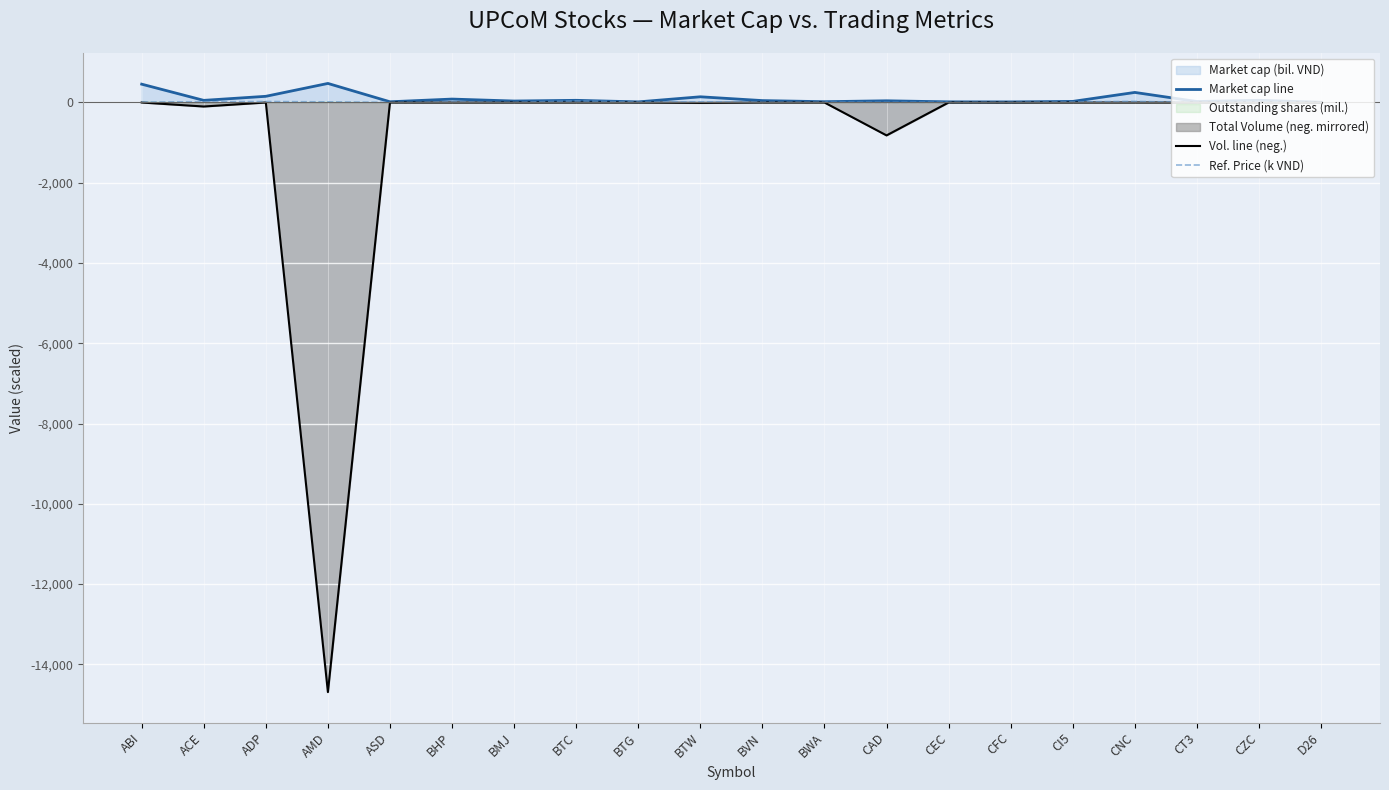

Which series has the largest total across all categories?

Market cap line